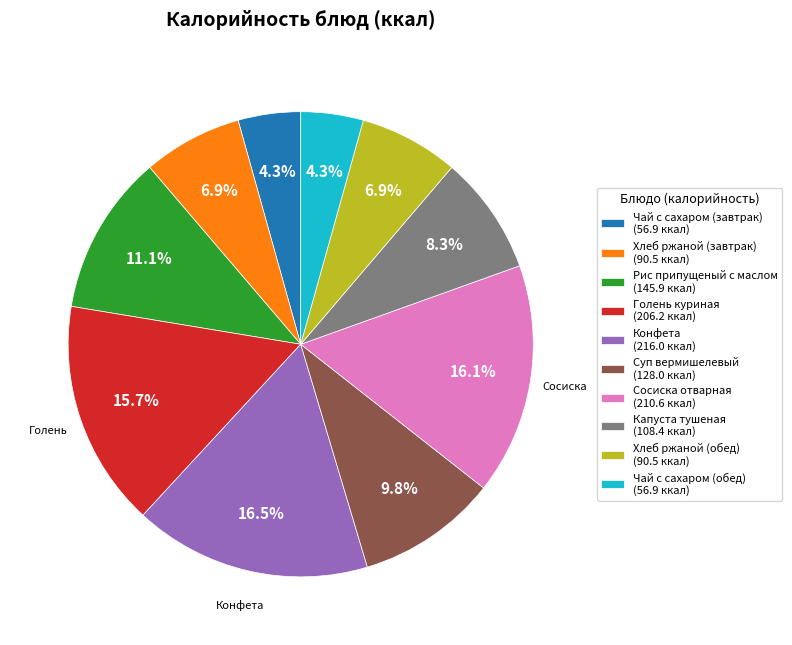

To the nearest percent, what percentage of the pie is Хлеб ржаной (обед)?

7%